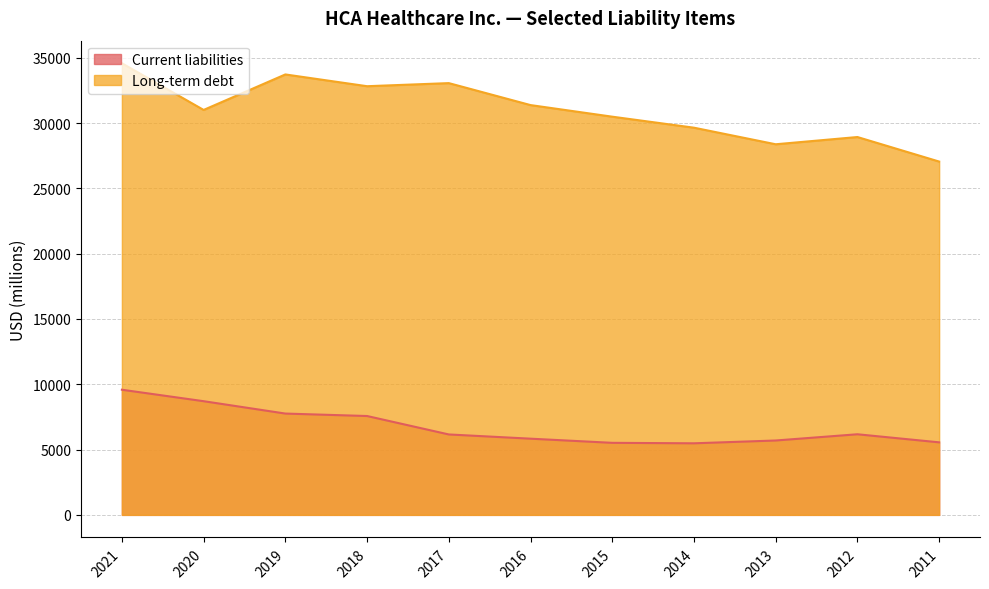

Between 2012 and 2019, which is larger?

2019